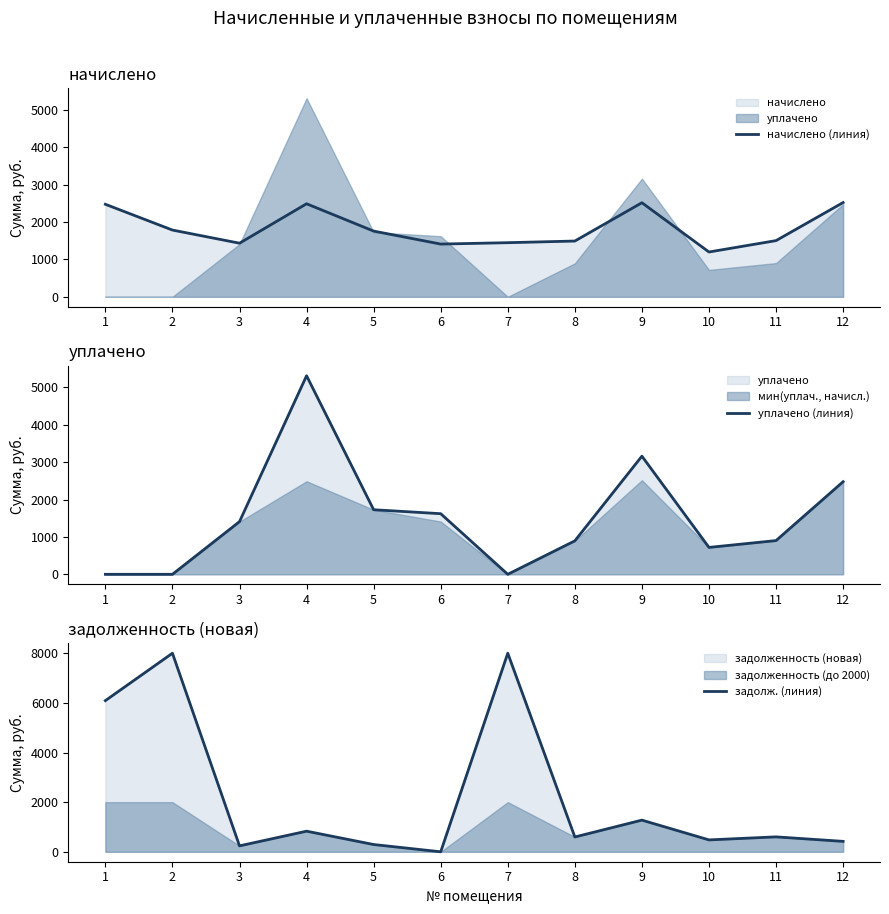

What is the minimum value for начислено (линия)?

1198.9